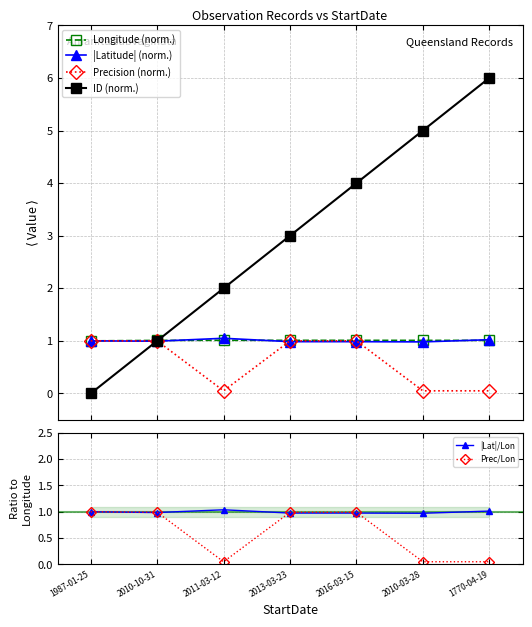

Between 2011-03-12 and 2016-03-15, which series saw the biggest shift?

ID (norm.)